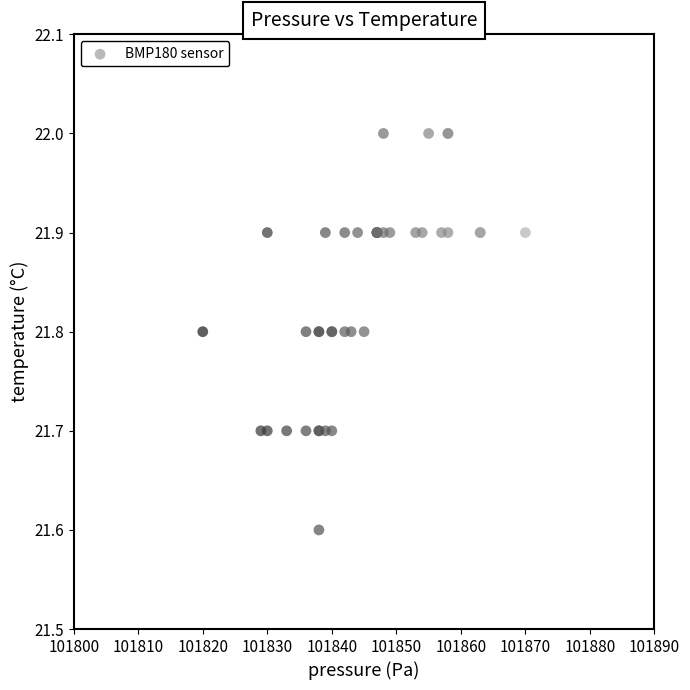

What Y value in the scatter plot is closest to 21?

21.6